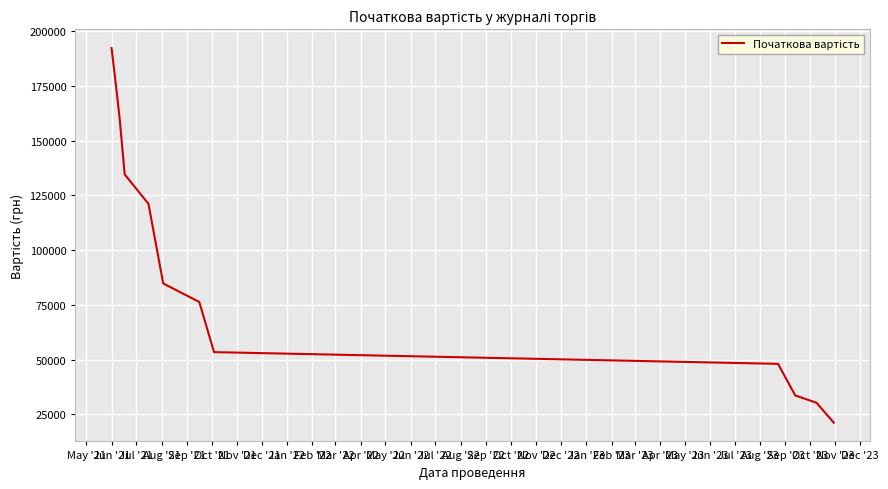

What is the difference between the maximum and minimum values?

171123.6